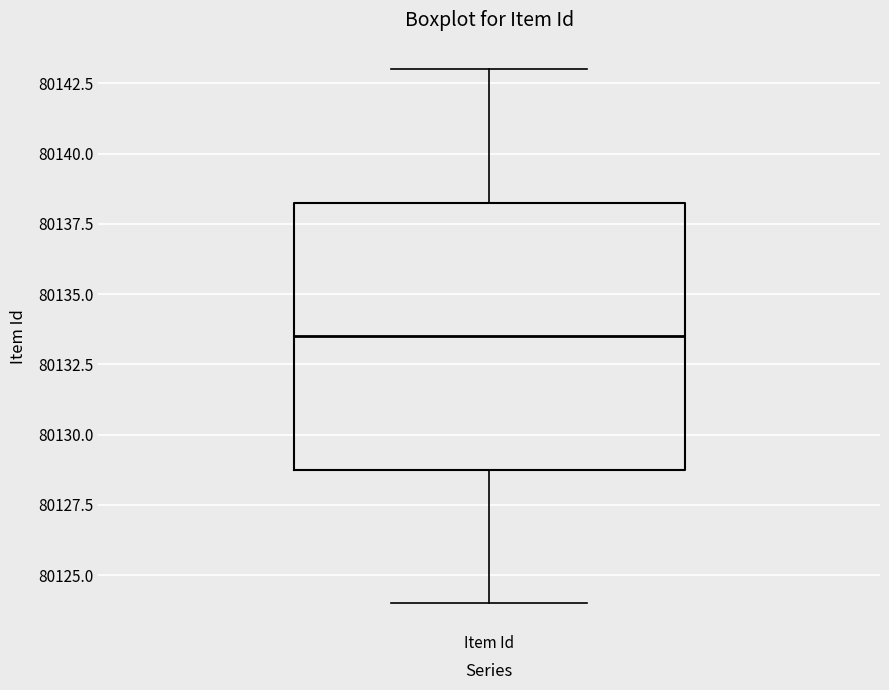

Transcribe this box plot: give where the median line is, the range the box spans, and where the two whiskers end, as read against the y-axis. The values are not printed on the chart, so give them approximately, as read against the axis.

median 80133.5, box 80129.0 to 80138.5, whiskers 80124.0 to 80143.0